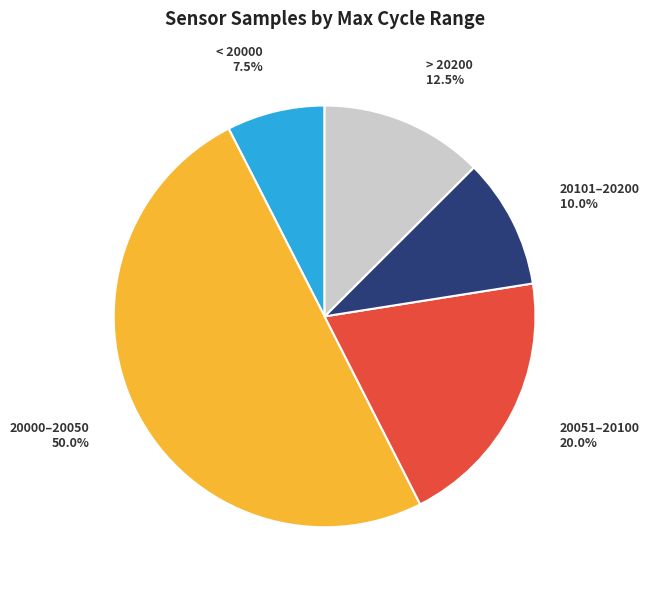

What is the ratio of the value at < 20000 to the value at 20051–20100?

0.4